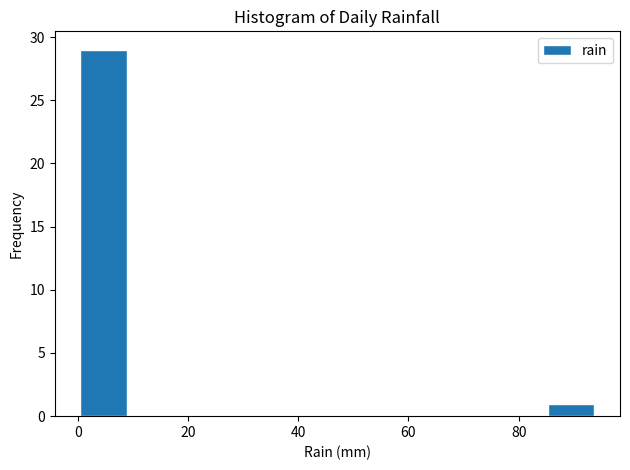

Reading left to right, list every bar in this chart as the range it spans on the x-axis followed by its height. Neither the bar edges nor the heights are printed on the chart, so give them approximately, as read against the axes.

0 to 10: 29
10 to 18: 0
18 to 28: 0
28 to 38: 0
38 to 48: 0
48 to 56: 0
56 to 66: 0
66 to 76: 0
76 to 84: 0
84 to 94: 1